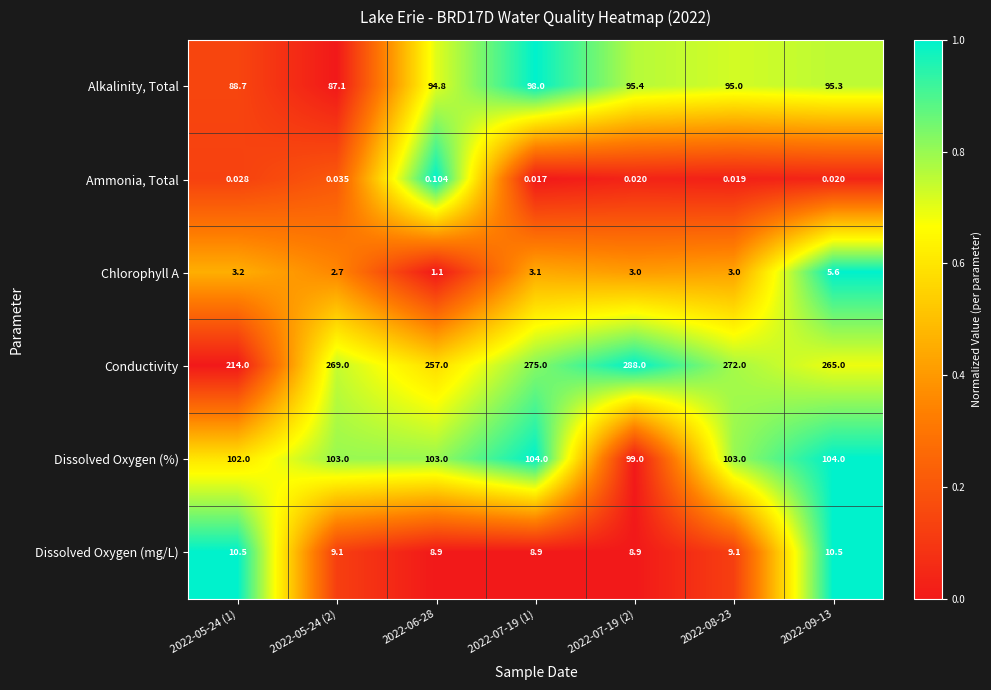

Which series has the largest total across all categories?

Conductivity